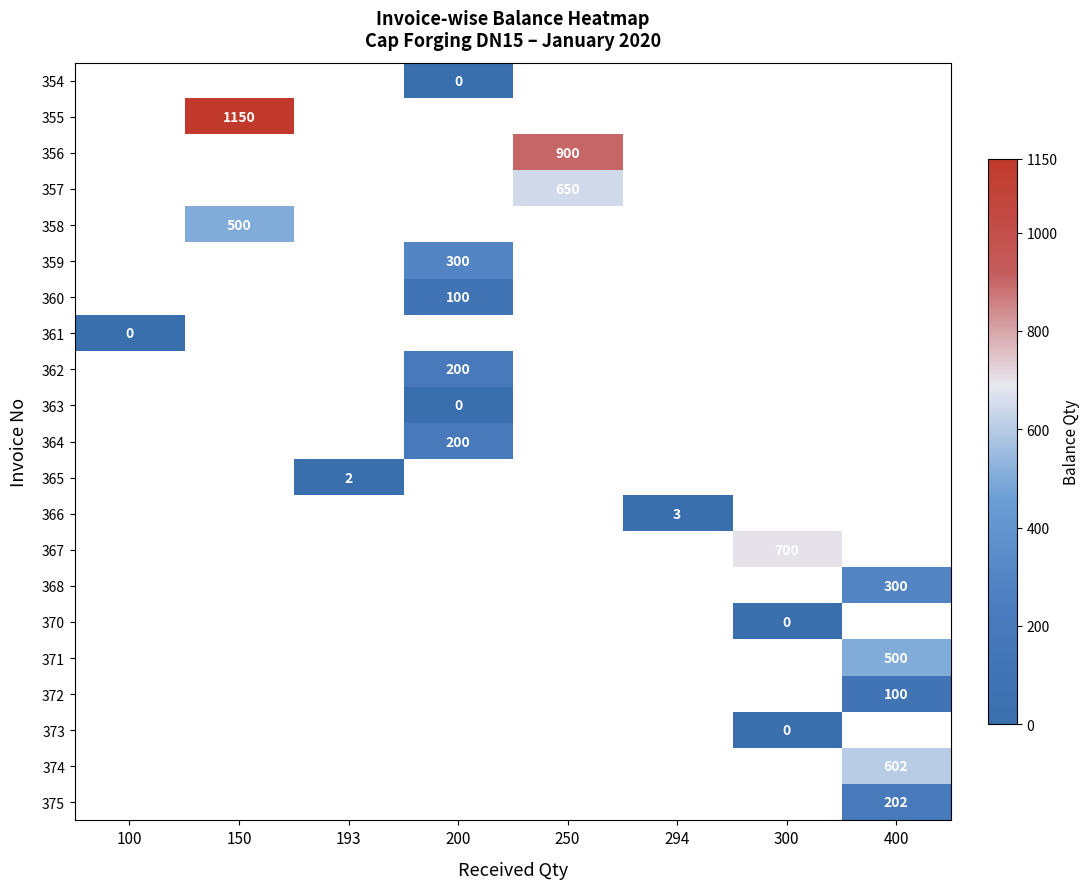

The value of 367 at 300 is 1134. True or false?

False